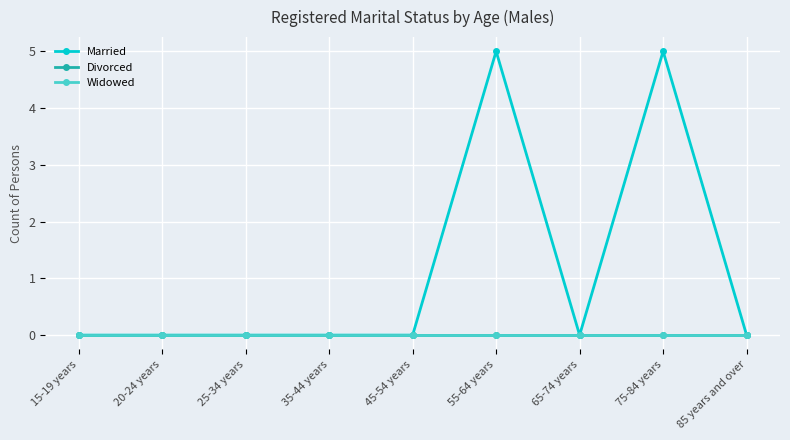

List the series in order of their peak value, highest first.

Married, Divorced, Widowed